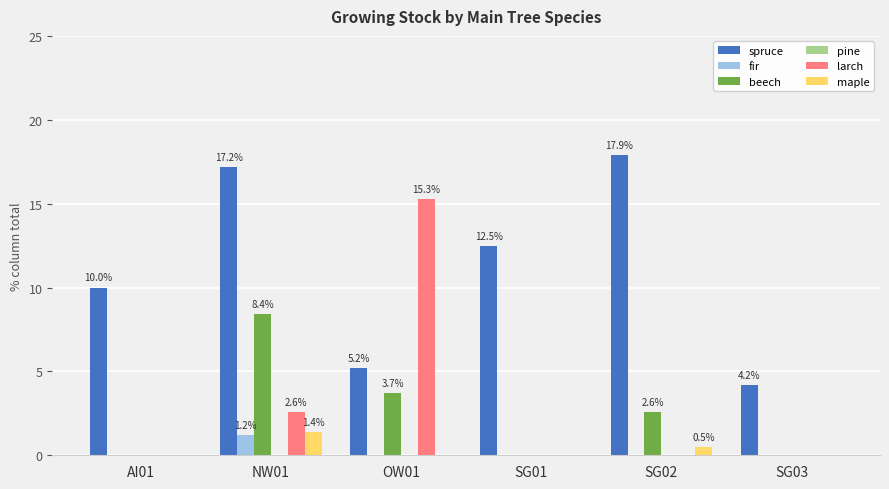

What is the sum of all maple values?

1.9